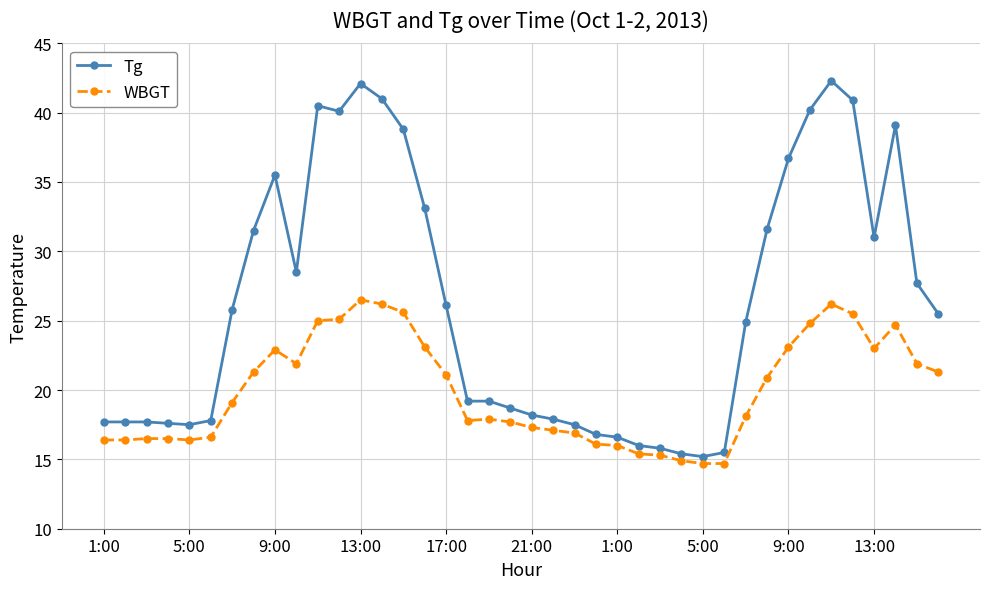

Which series has the largest range (max minus min)?

Tg